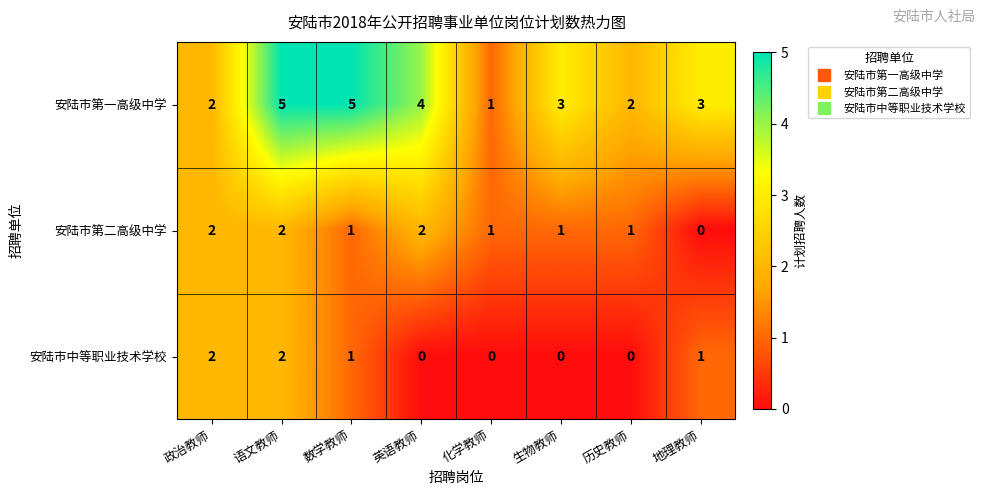

What is the total value across all series at 政治教师?

6